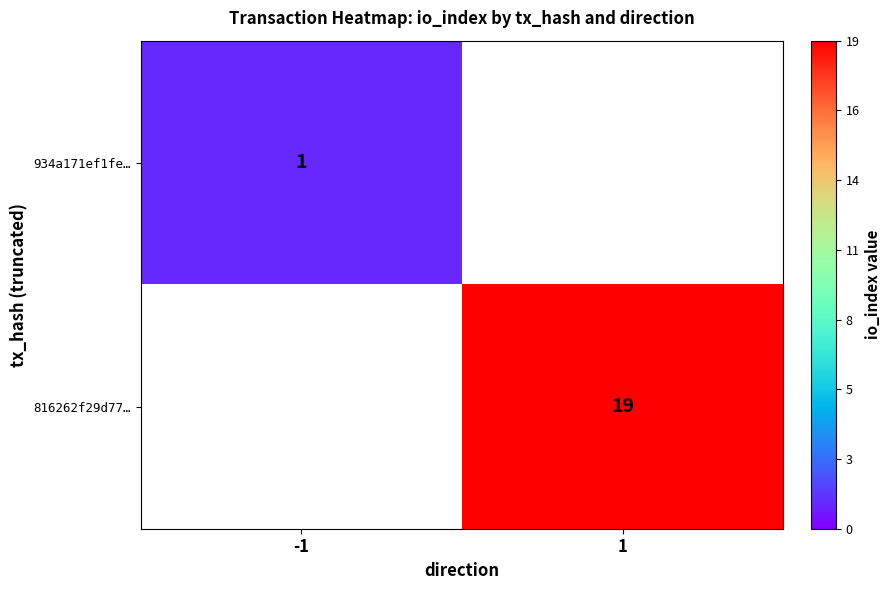

Which label corresponds to the largest value in the chart?

1